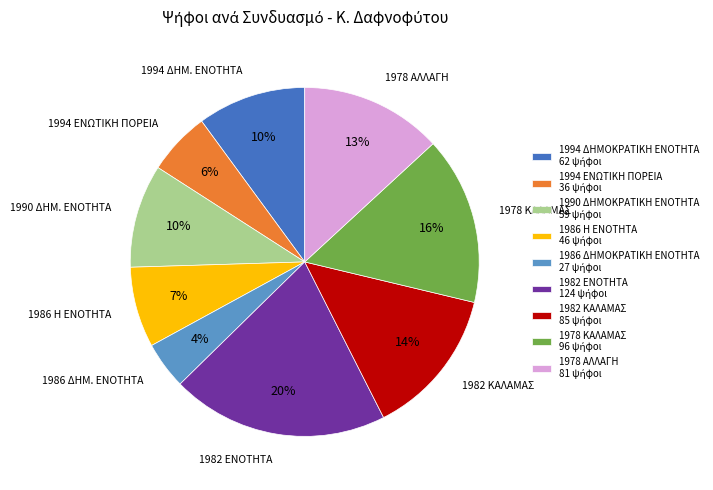

To the nearest percent, what is the average slice percentage?

11%